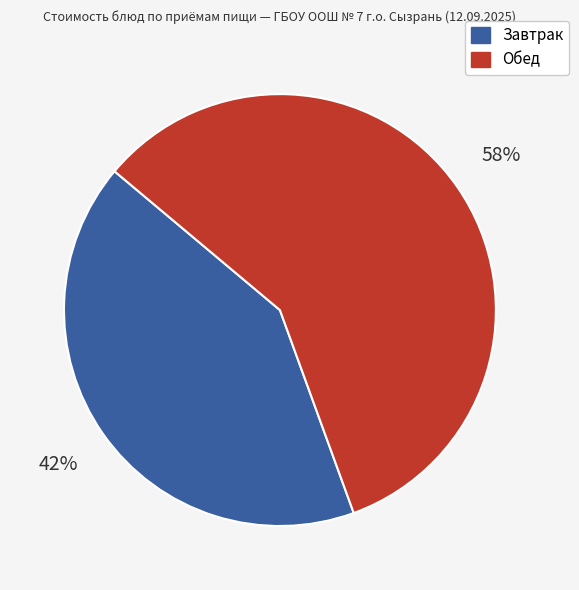

To the nearest percent, what is the average slice percentage?

50%